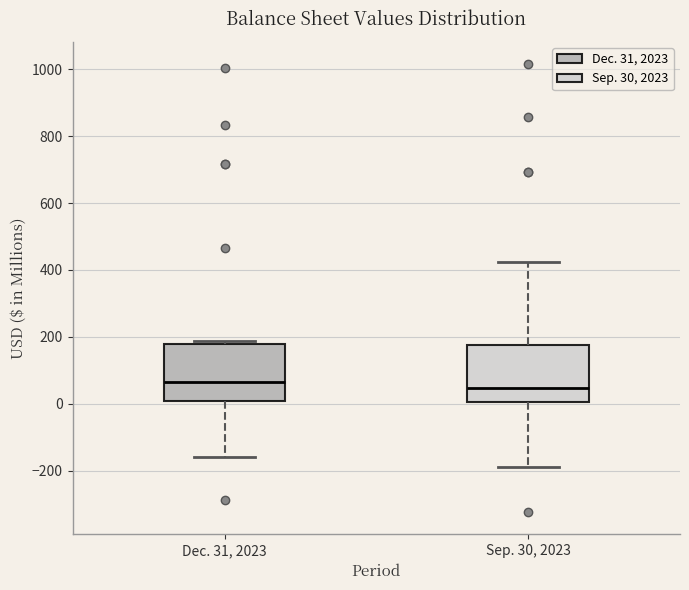

Where does the upper whisker of the box for Sep. 30, 2023 end on the y-axis? The values are not printed on the chart, so give them approximately, as read against the axis.

420